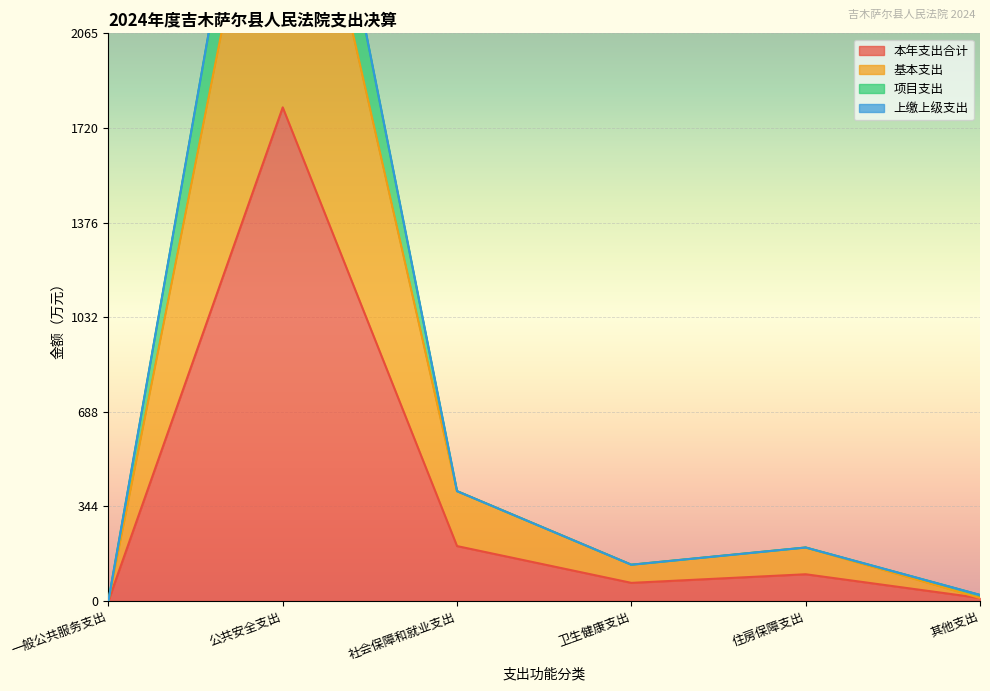

True or false: 本年支出合计 has a value of 299.7 at 社会保障和就业支出.

False